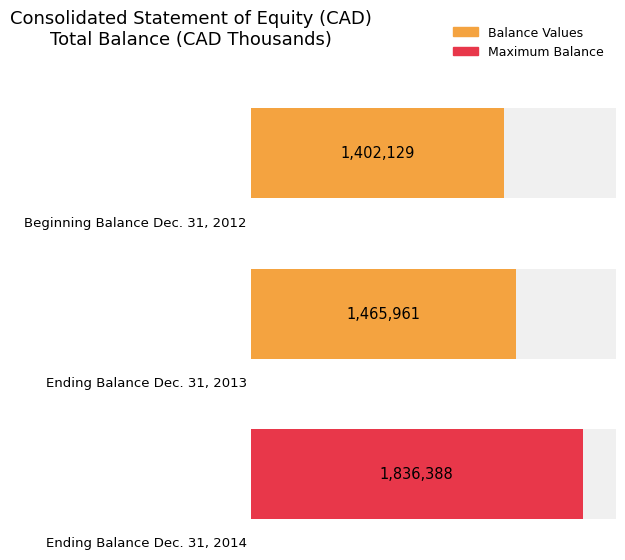

How many groups of bars are there?

3